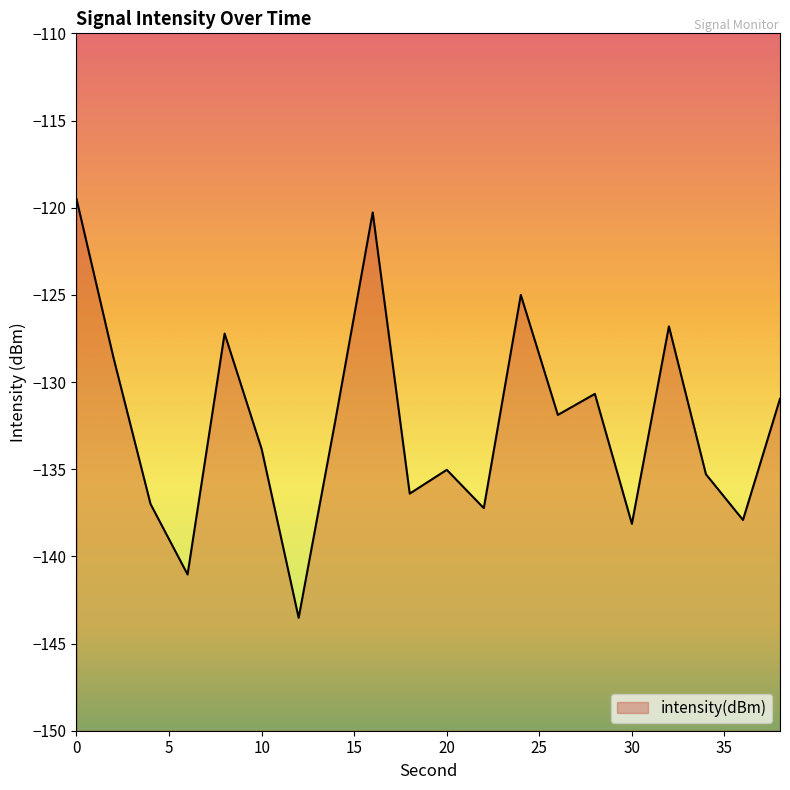

At which category does the chart reach its minimum across all series?

12